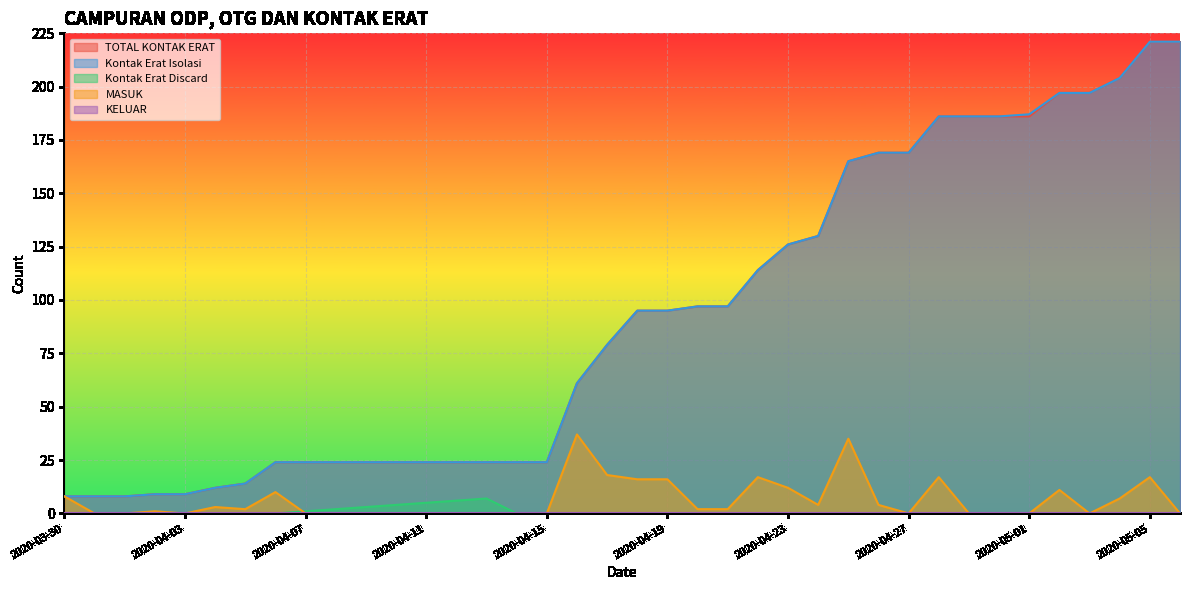

What is the label of the 13th point from the left?

2020-04-11